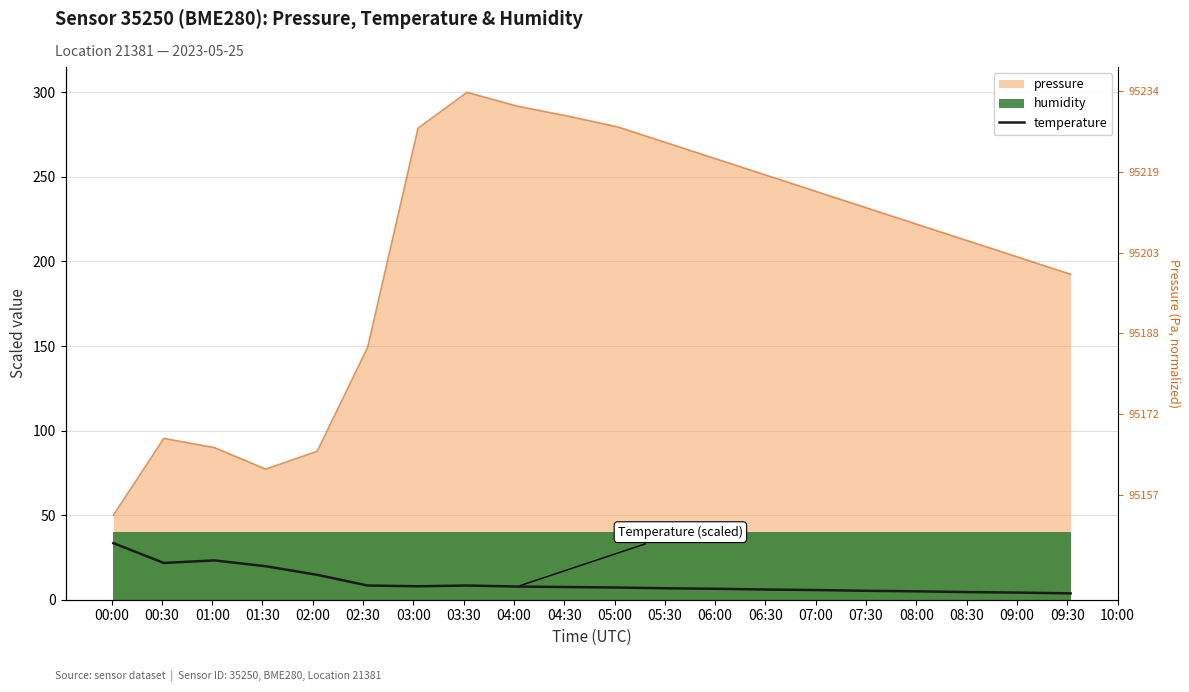

The chart shows a value of 11.8 at 01:00. True or false?

False